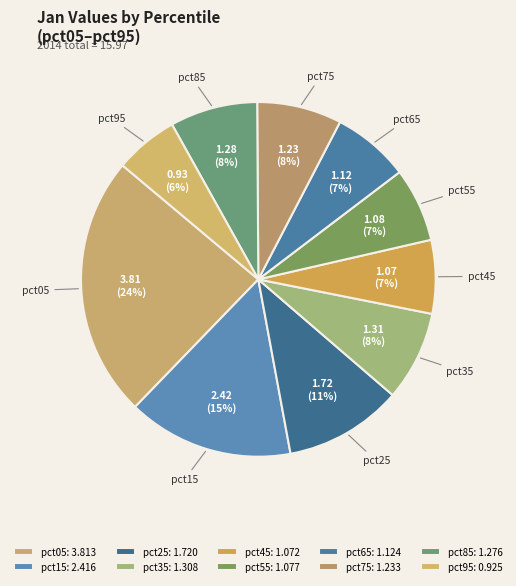

How many slices are in this pie chart?

10